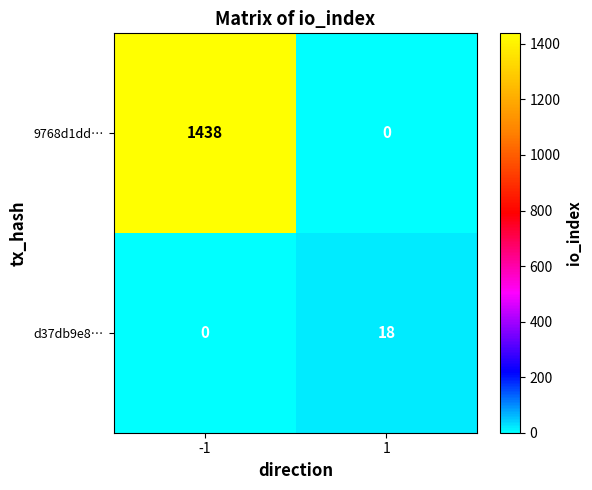

What is the difference between the highest and lowest values at 1?

18